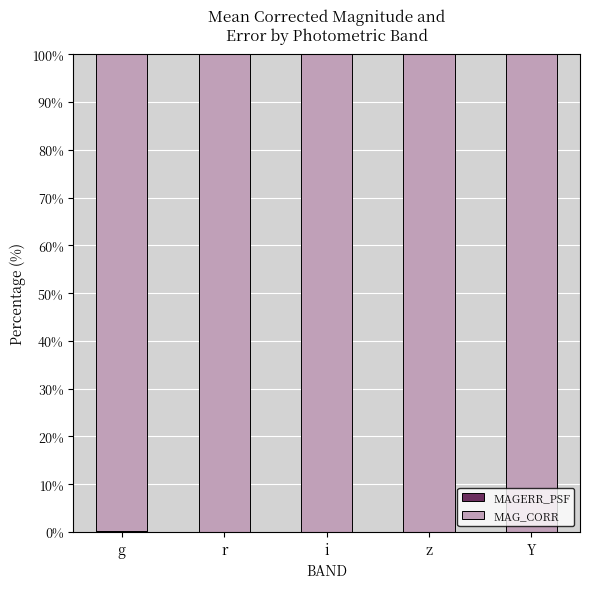

The MAG_CORR series shows 33.8 at r. True or false?

False